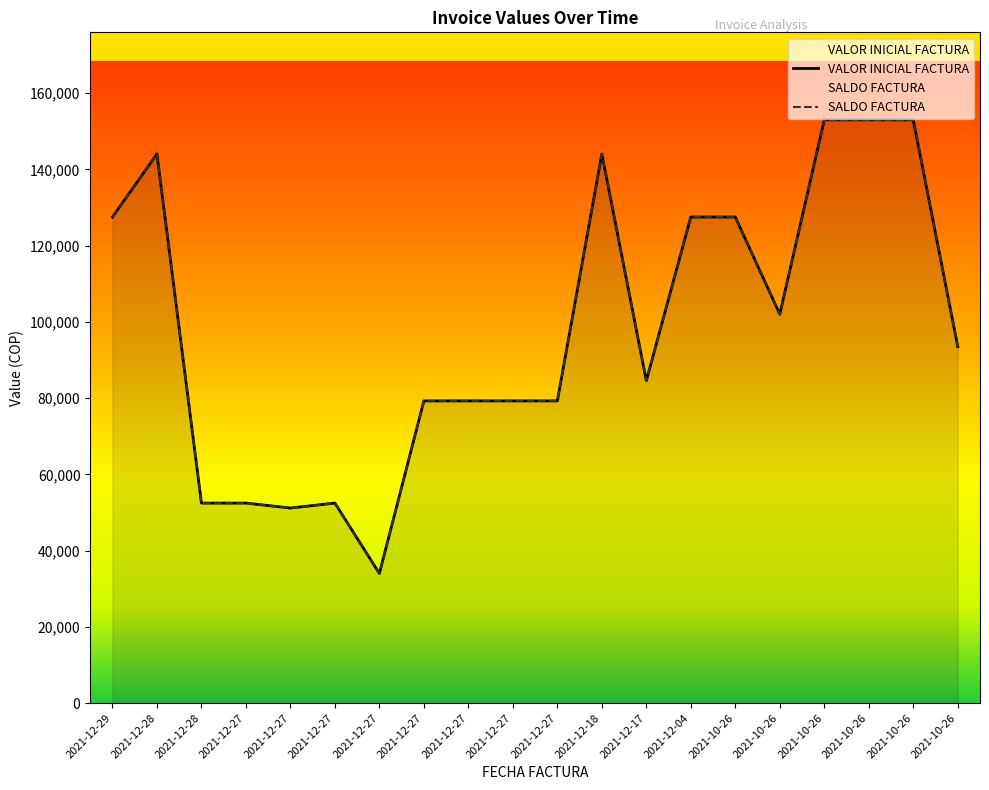

Is the value of SALDO FACTURA at 2021-10-26 greater than the value of VALOR INICIAL FACTURA at 2021-12-28?

No